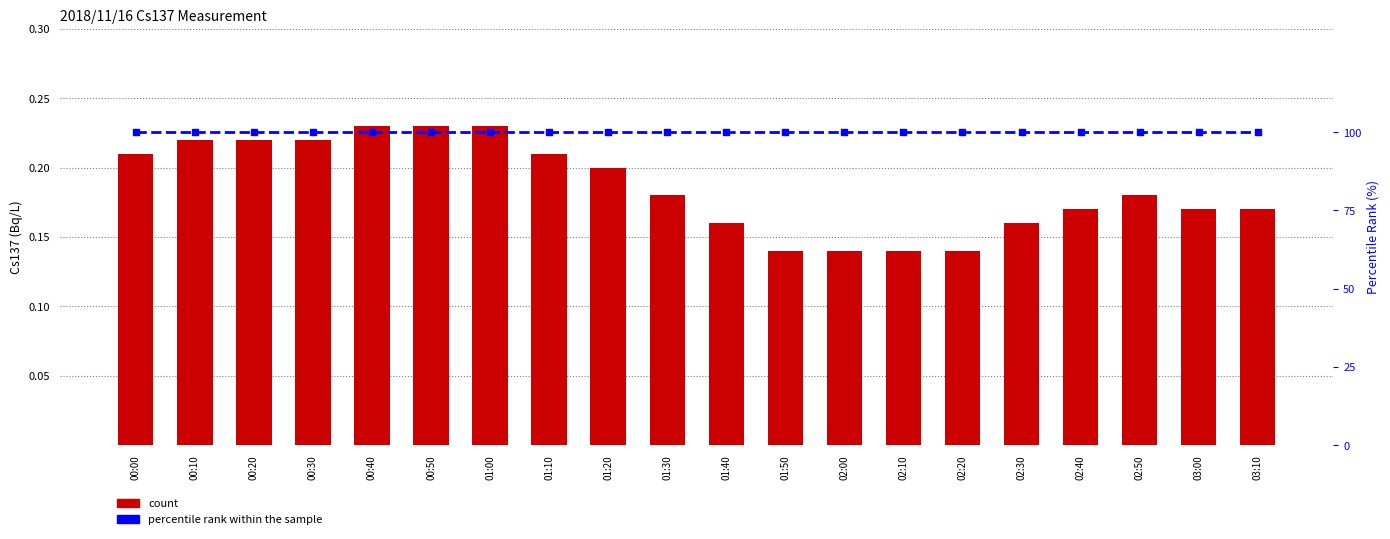

What is the value of the count bar at the 20th from the left?

0.2